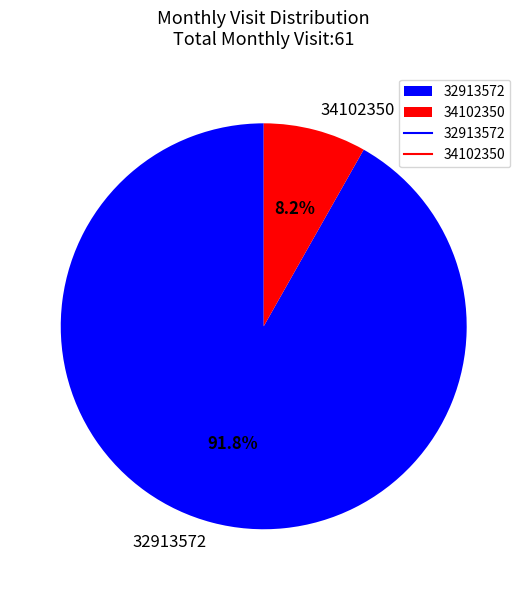

How many segments does this pie chart have?

2